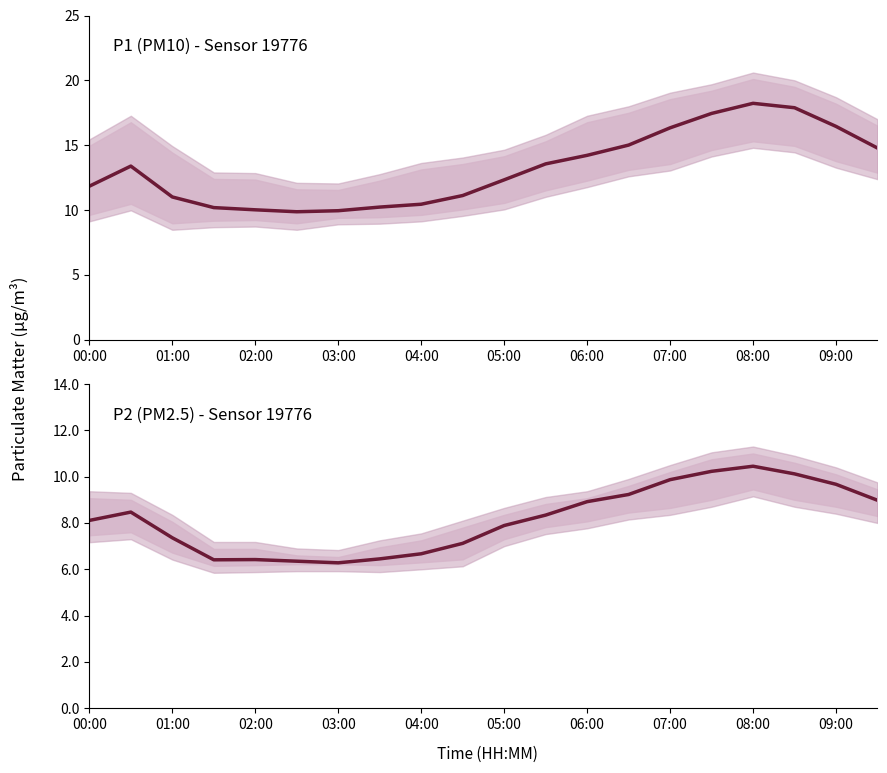

Is it true that P2 equals 4.8 at 05:00?

False